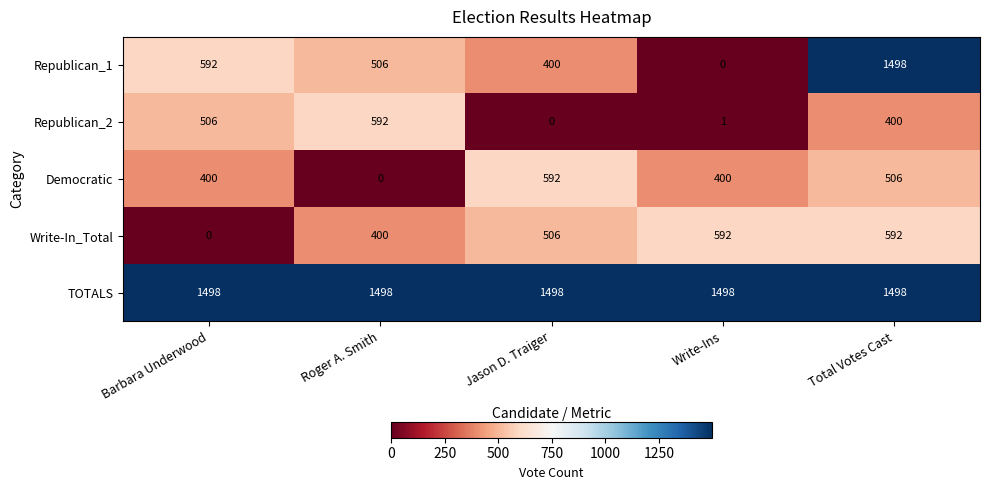

What is the sum of the TOTALS values at Roger A. Smith and Write-Ins?

2996